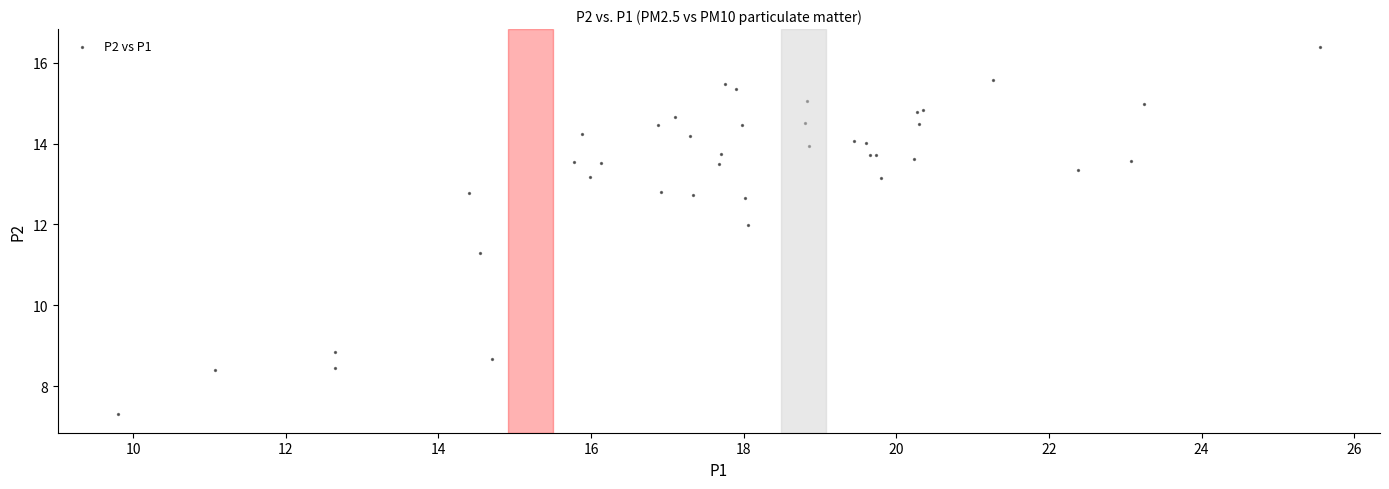

What Y value in the scatter plot is closest to 11?

11.3